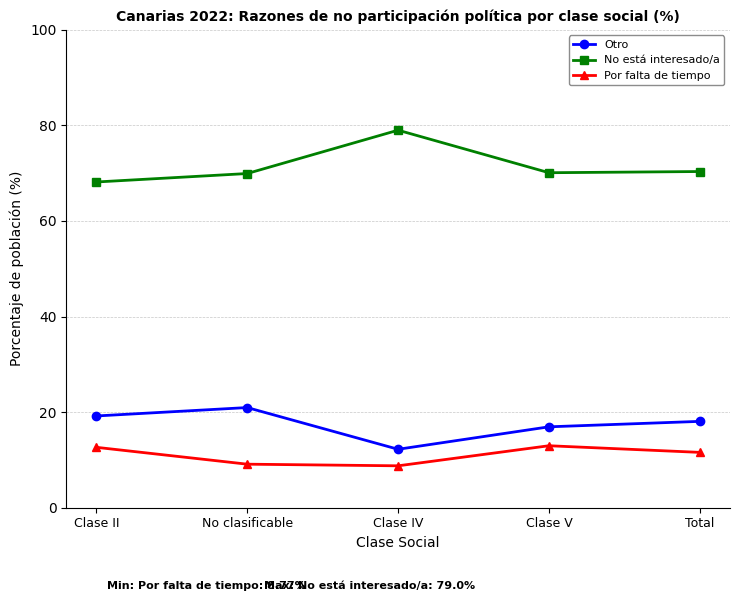

True or false: No está interesado/a has more than 2 points higher than both neighbors.

False